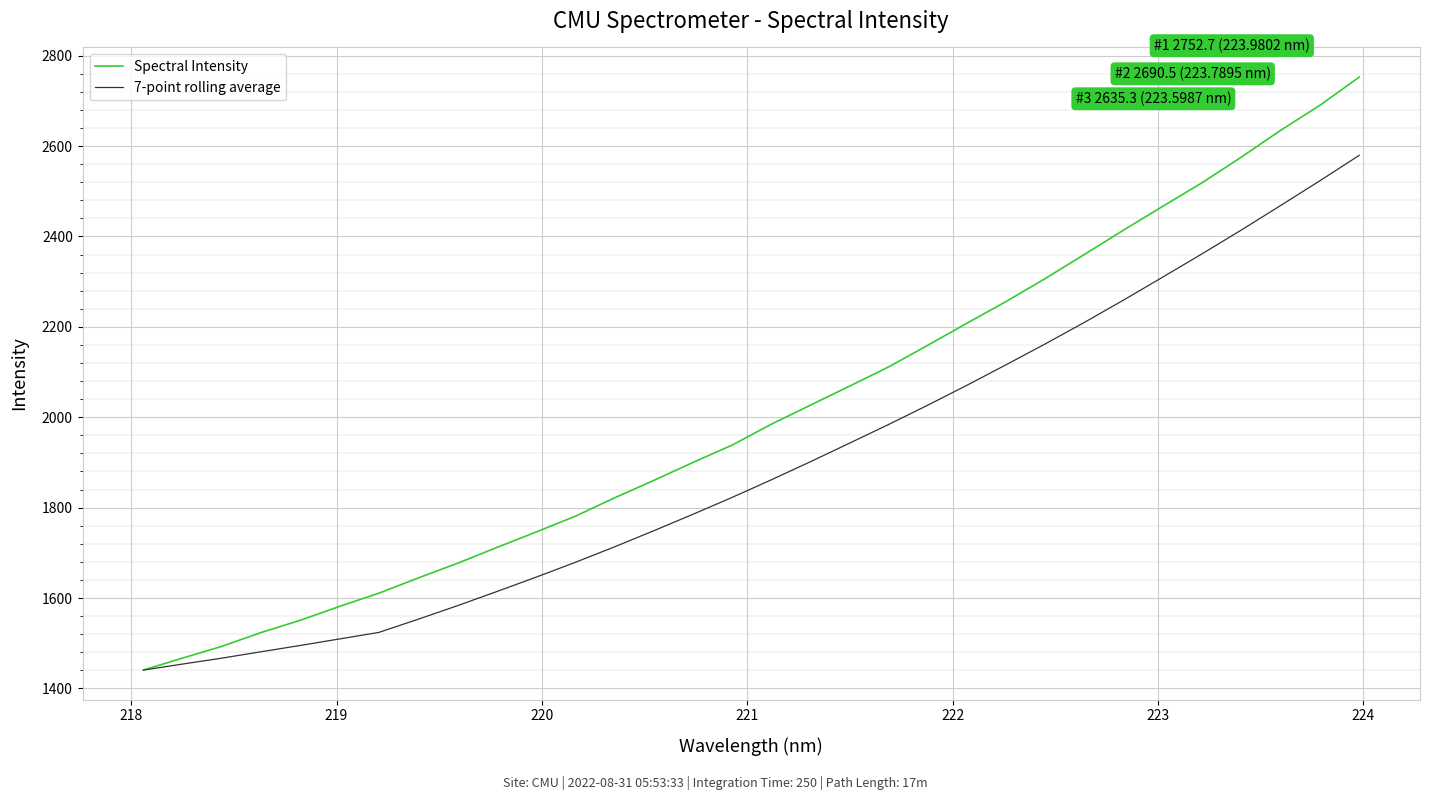

Does the chart have visible grid lines?

Yes